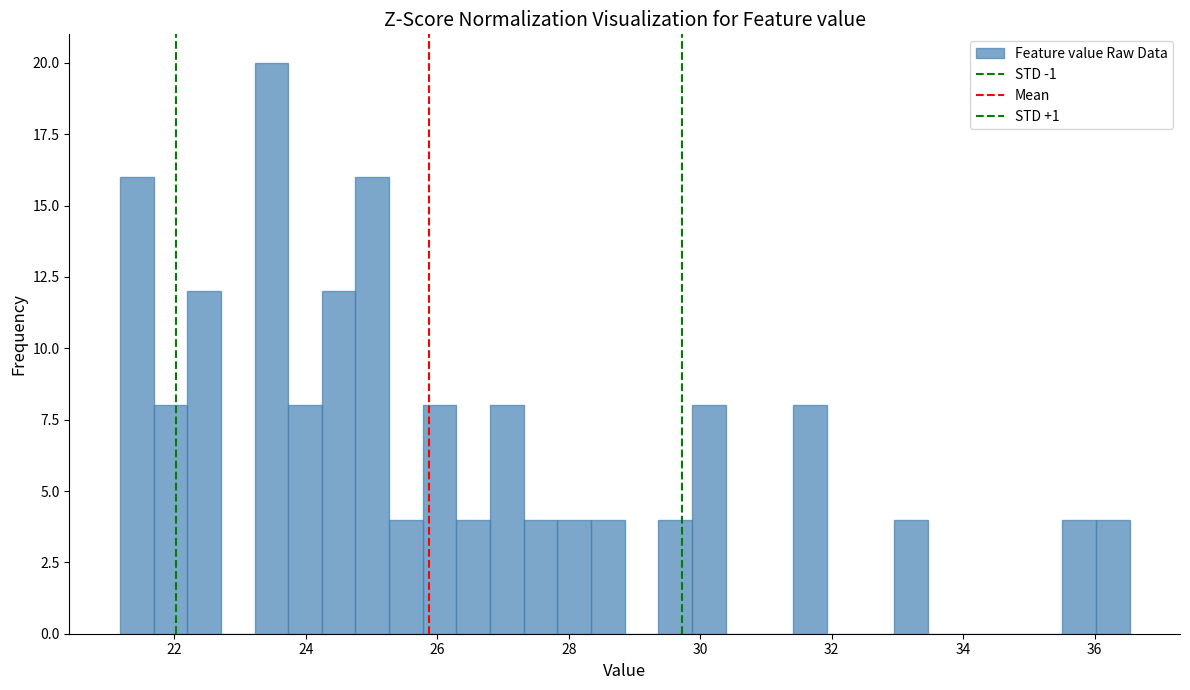

Around what value on the x-axis is the tallest bar? Give the approximate position of its centre, as read against the axis.

23.4